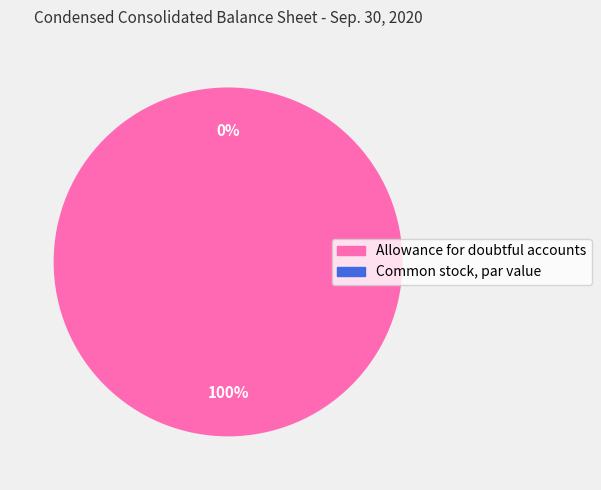

True or false: Allowance for doubtful accounts accounts for 100% of the total.

True